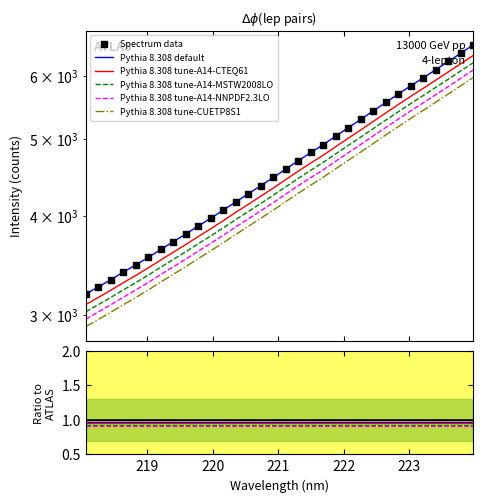

What is the ratio of the value at 223.408 to the value at 219.3979?

1.6